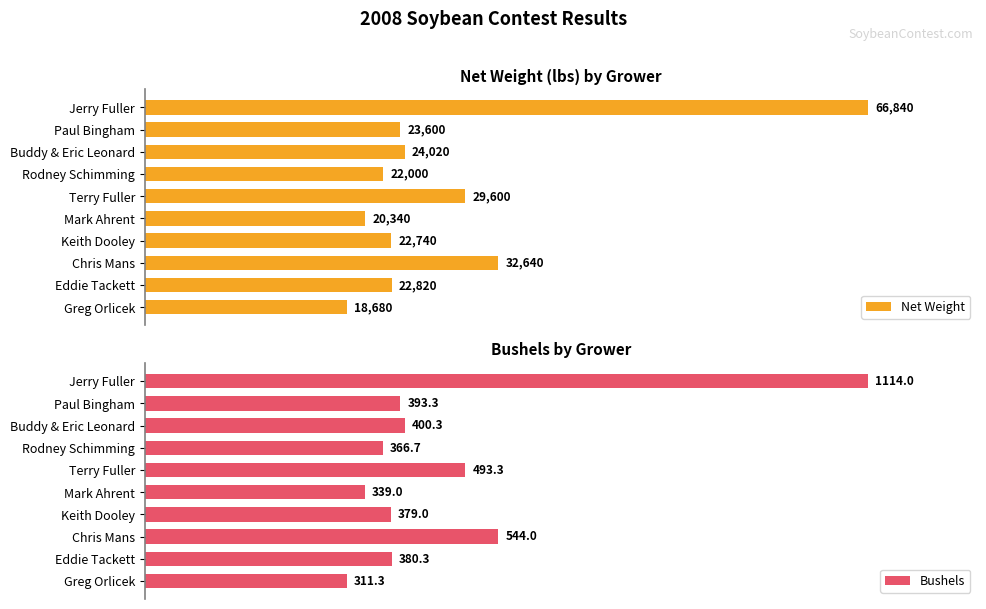

Which category has the highest value in the Net Weight series?

Jerry Fuller